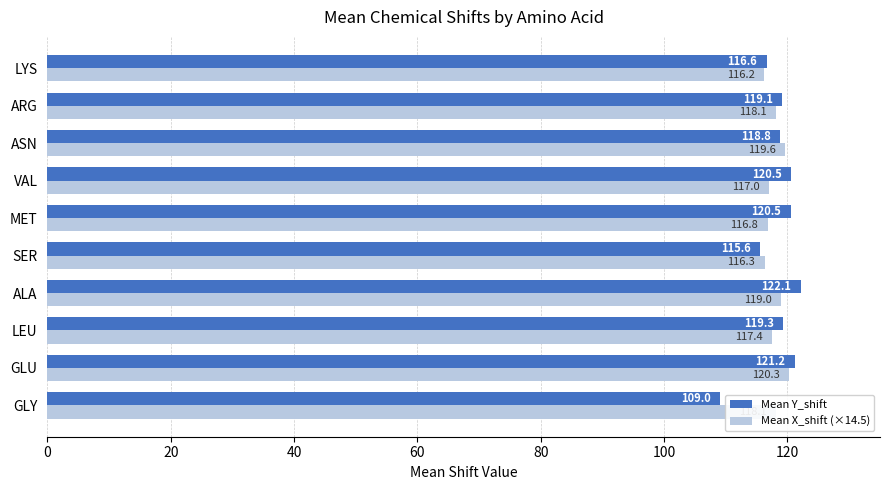

Which series has the widest spread of values?

Mean Y_shift